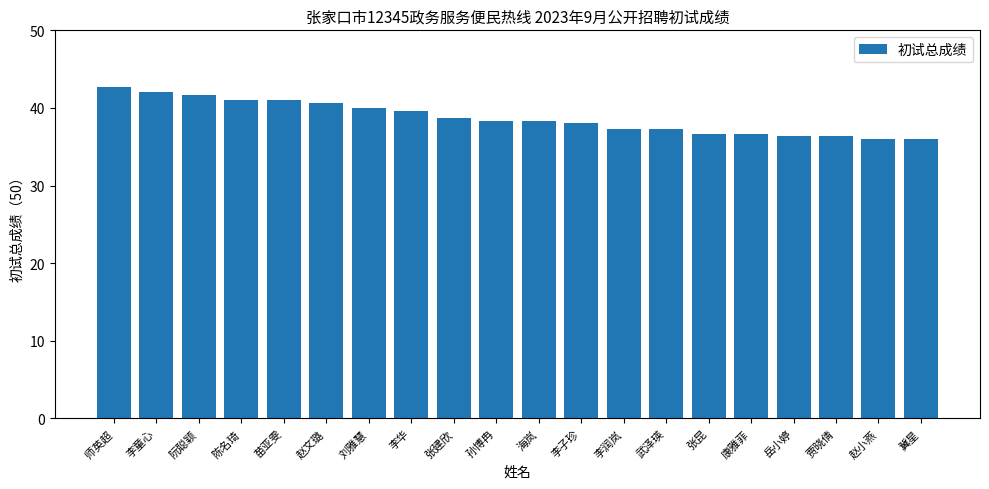

What is the value of the 10th bar from the left?

38.3